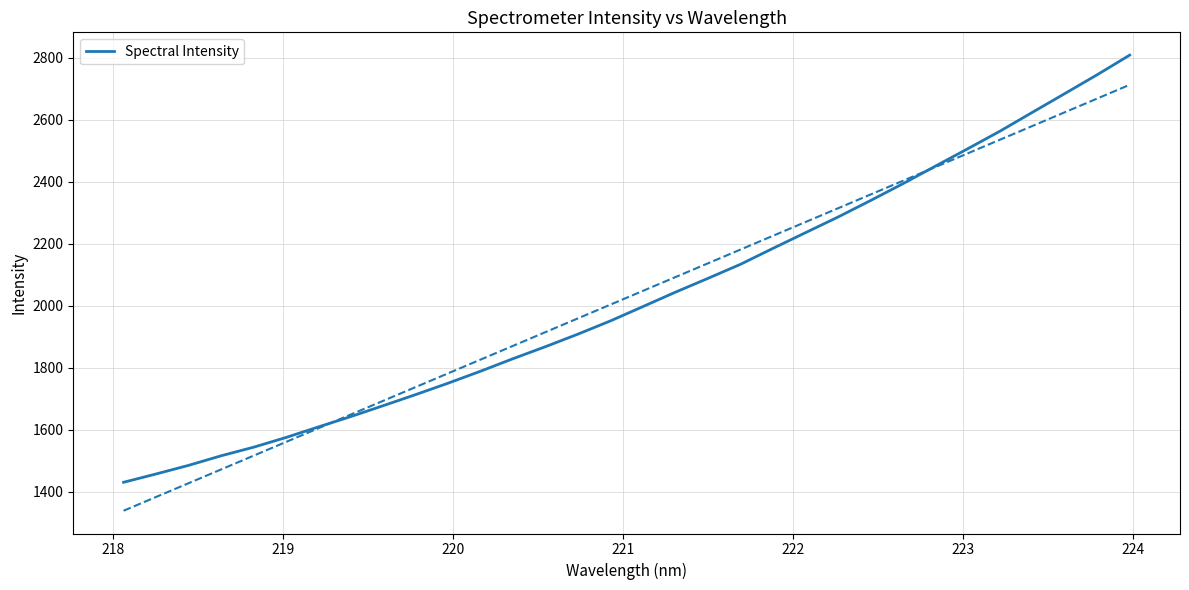

How many values exceed 1997?

16